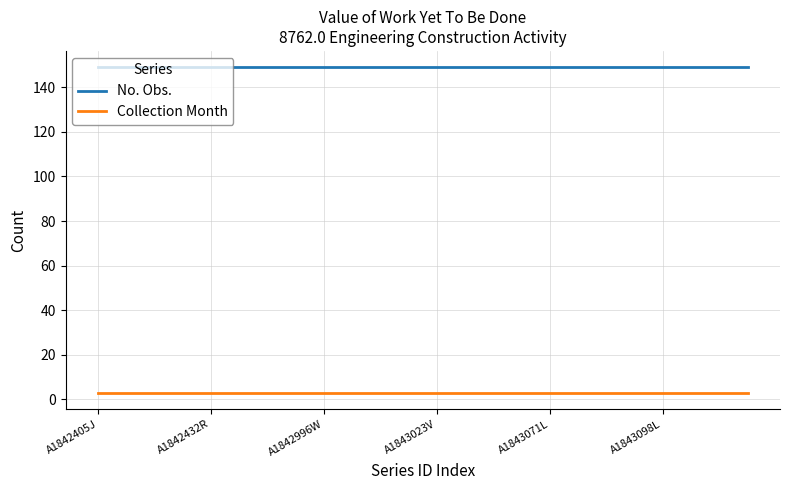

What is the maximum value shown in the chart?

149